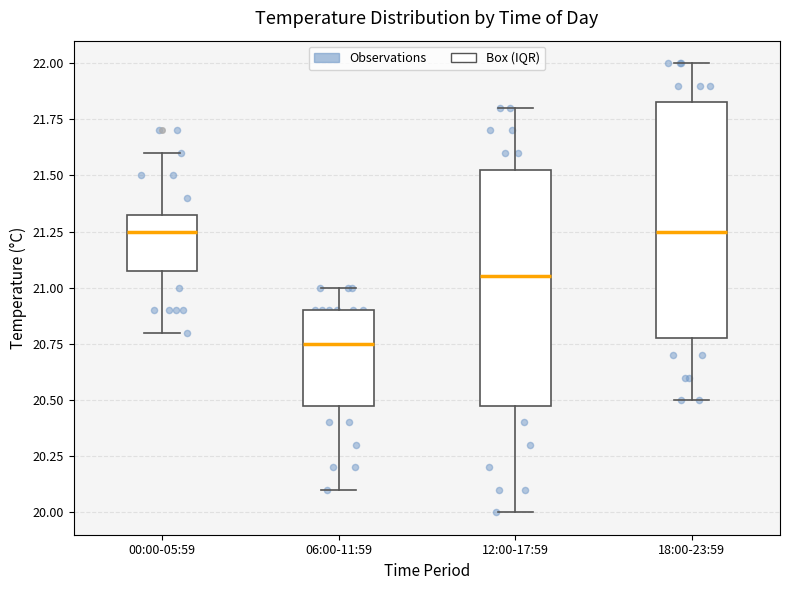

Reading left to right, read every box against the y-axis: the position of its median line, the range the box covers, and the ends of its whiskers. The values are not printed on the chart, so give them approximately, as read against the axis.

00:00-05:59: median 21.25, box 21.10 to 21.35, whiskers 20.80 to 21.60
06:00-11:59: median 20.75, box 20.50 to 20.90, whiskers 20.10 to 21.00
12:00-17:59: median 21.05, box 20.50 to 21.55, whiskers 20.00 to 21.80
18:00-23:59: median 21.25, box 20.80 to 21.85, whiskers 20.50 to 22.00